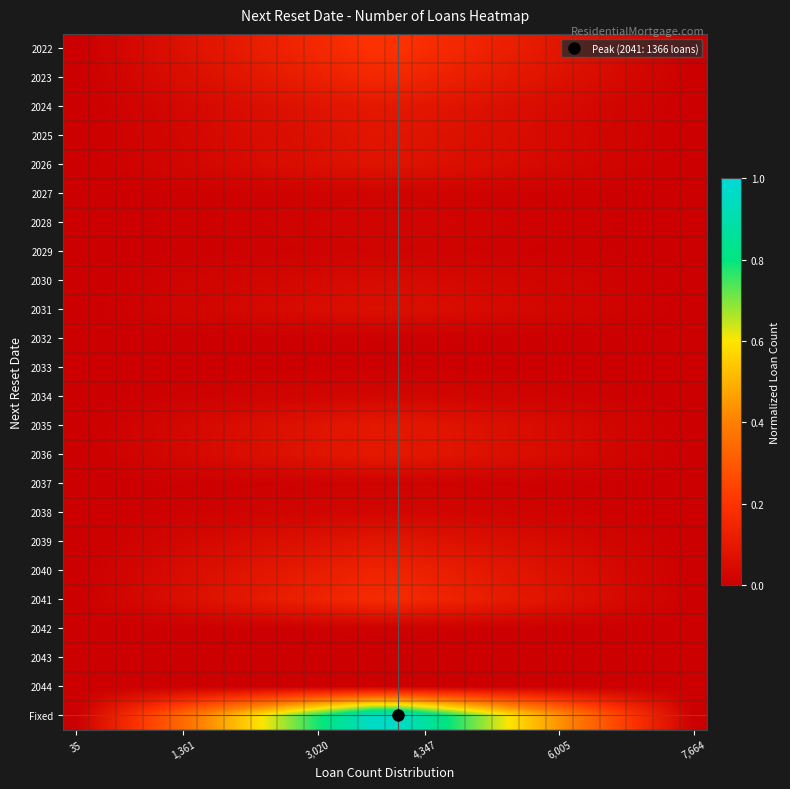

Reading left to right, what are all the values shown in this chart?

2022: 0.0	0.0	0.0	0.1	0.1	0.1	0.1	0.1	0.1	0.2	0.2	0.2	0.2	0.2	0.2	0.1	0.1	0.1	0.1	0.1	0.1	0.0	0.0	0.0
2023: 0.0	0.0	0.0	0.0	0.1	0.1	0.1	0.1	0.1	0.1	0.1	0.2	0.2	0.1	0.1	0.1	0.1	0.1	0.1	0.1	0.0	0.0	0.0	0.0
2024: 0.0	0.0	0.0	0.0	0.0	0.0	0.1	0.1	0.1	0.1	0.1	0.1	0.1	0.1	0.1	0.1	0.1	0.1	0.0	0.0	0.0	0.0	0.0	0.0
2025: 0.0	0.0	0.0	0.0	0.0	0.0	0.0	0.1	0.1	0.1	0.1	0.1	0.1	0.1	0.1	0.1	0.1	0.0	0.0	0.0	0.0	0.0	0.0	0.0
2026: 0.0	0.0	0.0	0.0	0.0	0.0	0.0	0.0	0.1	0.1	0.1	0.1	0.1	0.1	0.1	0.1	0.0	0.0	0.0	0.0	0.0	0.0	0.0	0.0
2027: 0.0	0.0	0.0	0.0	0.0	0.0	0.0	0.0	0.0	0.0	0.0	0.0	0.0	0.0	0.0	0.0	0.0	0.0	0.0	0.0	0.0	0.0	0.0	0.0
2028: 0.0	0.0	0.0	0.0	0.0	0.0	0.0	0.0	0.0	0.0	0.0	0.0	0.0	0.0	0.0	0.0	0.0	0.0	0.0	0.0	0.0	0.0	0.0	0.0
2029: 0.0	0.0	0.0	0.0	0.0	0.0	0.0	0.0	0.0	0.0	0.0	0.0	0.0	0.0	0.0	0.0	0.0	0.0	0.0	0.0	0.0	0.0	0.0	0.0
2030: 0.0	0.0	0.0	0.0	0.0	0.0	0.0	0.0	0.0	0.0	0.0	0.0	0.0	0.0	0.0	0.0	0.0	0.0	0.0	0.0	0.0	0.0	0.0	0.0
2031: 0.0	0.0	0.0	0.0	0.0	0.0	0.0	0.0	0.0	0.1	0.1	0.1	0.1	0.1	0.1	0.0	0.0	0.0	0.0	0.0	0.0	0.0	0.0	0.0
2032: 0.0	0.0	0.0	0.0	0.0	0.0	0.0	0.0	0.0	0.0	0.0	0.0	0.0	0.0	0.0	0.0	0.0	0.0	0.0	0.0	0.0	0.0	0.0	0.0
2033: 0.0	0.0	0.0	0.0	0.0	0.0	0.0	0.0	0.0	0.0	0.0	0.0	0.0	0.0	0.0	0.0	0.0	0.0	0.0	0.0	0.0	0.0	0.0	0.0
2034: 0.0	0.0	0.0	0.0	0.0	0.0	0.0	0.0	0.0	0.0	0.0	0.0	0.0	0.0	0.0	0.0	0.0	0.0	0.0	0.0	0.0	0.0	0.0	0.0
2035: 0.0	0.0	0.0	0.0	0.0	0.0	0.1	0.1	0.1	0.1	0.1	0.1	0.1	0.1	0.1	0.1	0.1	0.1	0.0	0.0	0.0	0.0	0.0	0.0
2036: 0.0	0.0	0.0	0.0	0.0	0.0	0.1	0.1	0.1	0.1	0.1	0.1	0.1	0.1	0.1	0.1	0.1	0.1	0.0	0.0	0.0	0.0	0.0	0.0
2037: 0.0	0.0	0.0	0.0	0.0	0.0	0.0	0.0	0.0	0.0	0.0	0.0	0.0	0.0	0.0	0.0	0.0	0.0	0.0	0.0	0.0	0.0	0.0	0.0
2038: 0.0	0.0	0.0	0.0	0.0	0.0	0.0	0.0	0.0	0.0	0.0	0.0	0.0	0.0	0.0	0.0	0.0	0.0	0.0	0.0	0.0	0.0	0.0	0.0
2039: 0.0	0.0	0.0	0.0	0.0	0.0	0.0	0.1	0.1	0.1	0.1	0.1	0.1	0.1	0.1	0.1	0.1	0.0	0.0	0.0	0.0	0.0	0.0	0.0
2040: 0.0	0.0	0.0	0.0	0.1	0.1	0.1	0.1	0.1	0.1	0.1	0.1	0.1	0.1	0.1	0.1	0.1	0.1	0.1	0.1	0.0	0.0	0.0	0.0
2041: 0.0	0.0	0.0	0.0	0.1	0.1	0.1	0.1	0.1	0.1	0.2	0.2	0.2	0.2	0.1	0.1	0.1	0.1	0.1	0.1	0.0	0.0	0.0	0.0
2042: 0.0	0.0	0.0	0.0	0.0	0.0	0.0	0.0	0.0	0.0	0.0	0.0	0.0	0.0	0.0	0.0	0.0	0.0	0.0	0.0	0.0	0.0	0.0	0.0
2043: 0.0	0.0	0.0	0.0	0.0	0.0	0.0	0.0	0.0	0.0	0.0	0.0	0.0	0.0	0.0	0.0	0.0	0.0	0.0	0.0	0.0	0.0	0.0	0.0
2044: 0.0	0.0	0.0	0.0	0.0	0.0	0.0	0.0	0.0	0.0	0.0	0.0	0.0	0.0	0.0	0.0	0.0	0.0	0.0	0.0	0.0	0.0	0.0	0.0
Fixed: 0.0	0.1	0.2	0.3	0.3	0.4	0.5	0.6	0.7	0.8	0.9	1.0	1.0	0.9	0.8	0.7	0.6	0.5	0.4	0.3	0.3	0.2	0.1	0.0